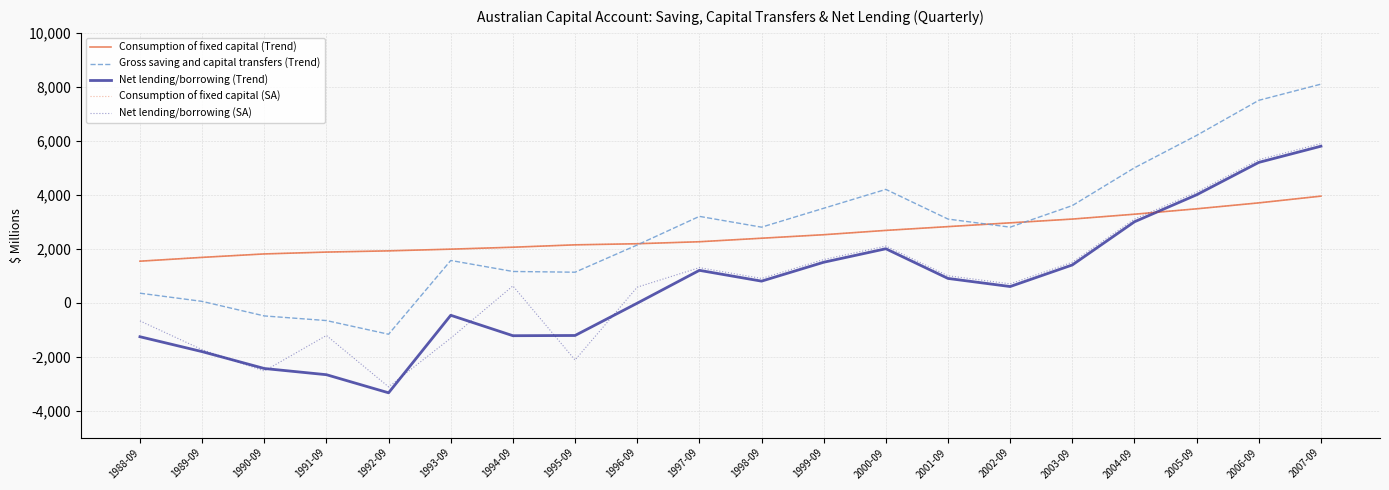

At which category does the chart reach its peak across all series?

2007-09